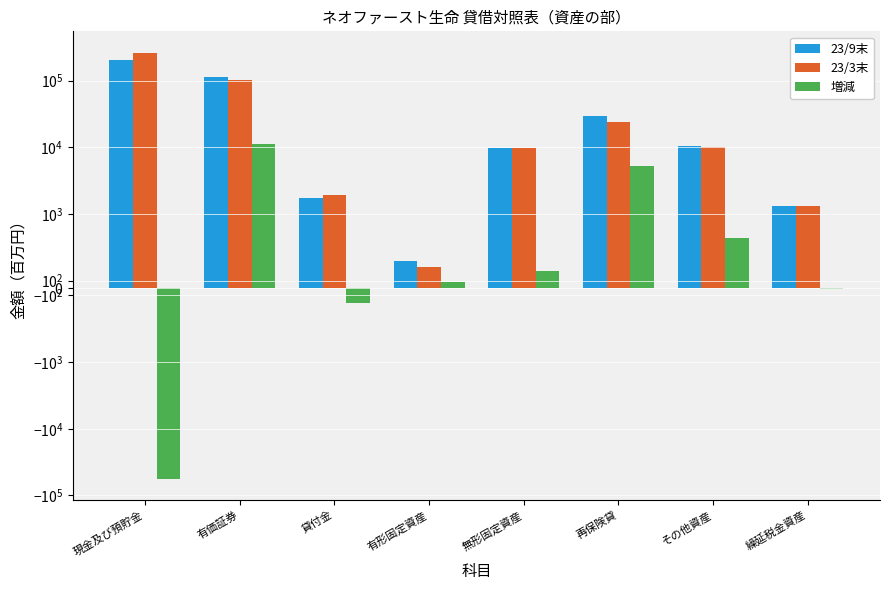

How many bars are there in each group?

3